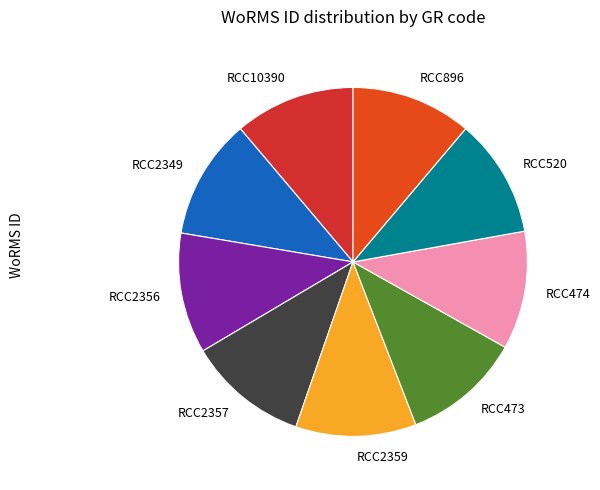

Combined, do RCC2349 and RCC896 account for over 50%?

No